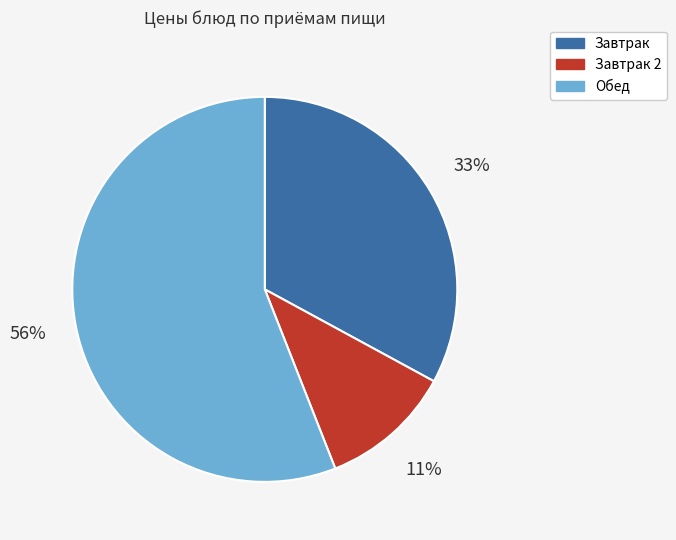

What percentage is the Завтрак slice, to the nearest percent?

33%